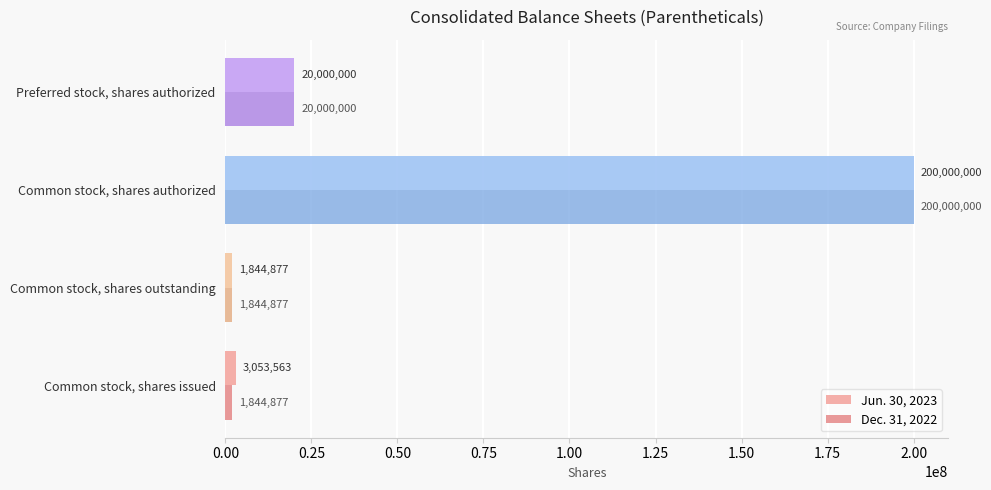

How many values in the Dec. 31, 2022 series are below 20000000?

2